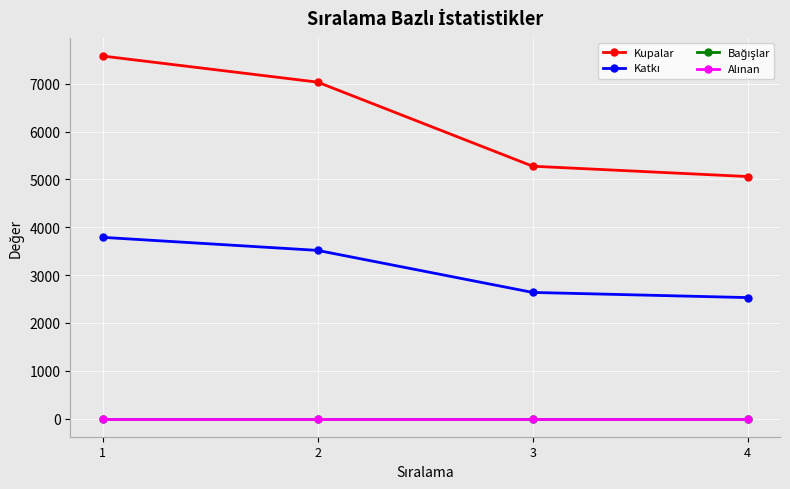

Does the chart have visible grid lines?

Yes